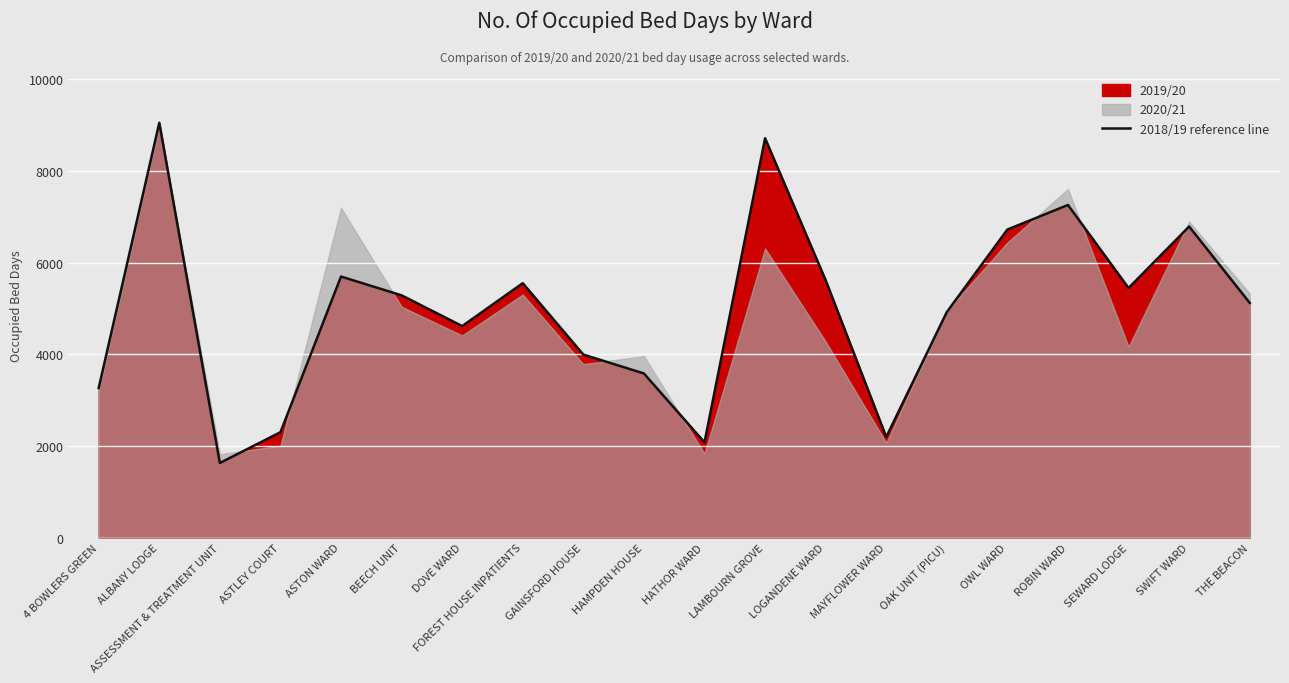

How many lines are shown in the chart?

1